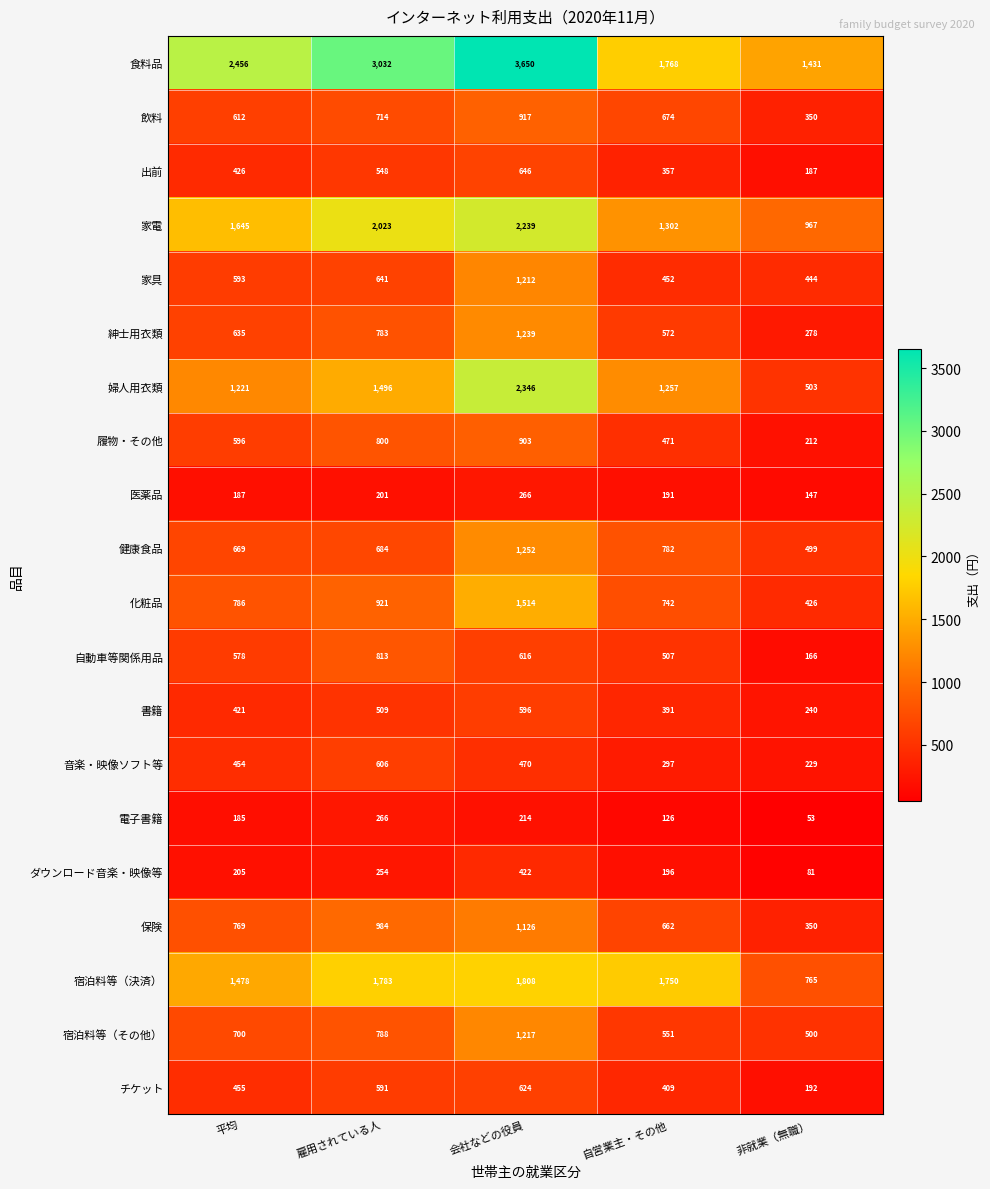

Which series has the widest spread of values?

食料品